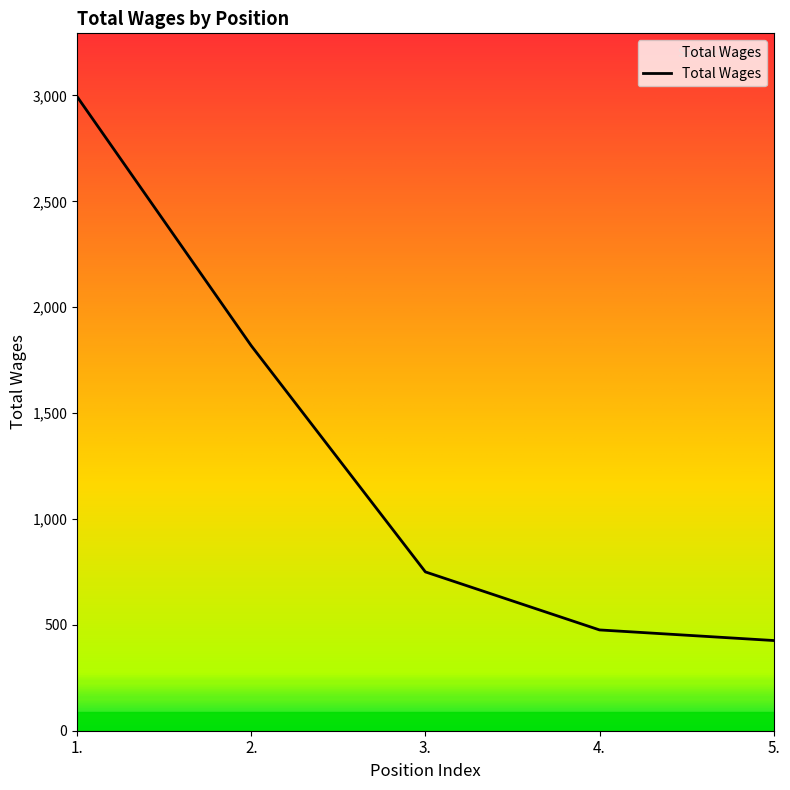

What value does the data have at 4.?

476